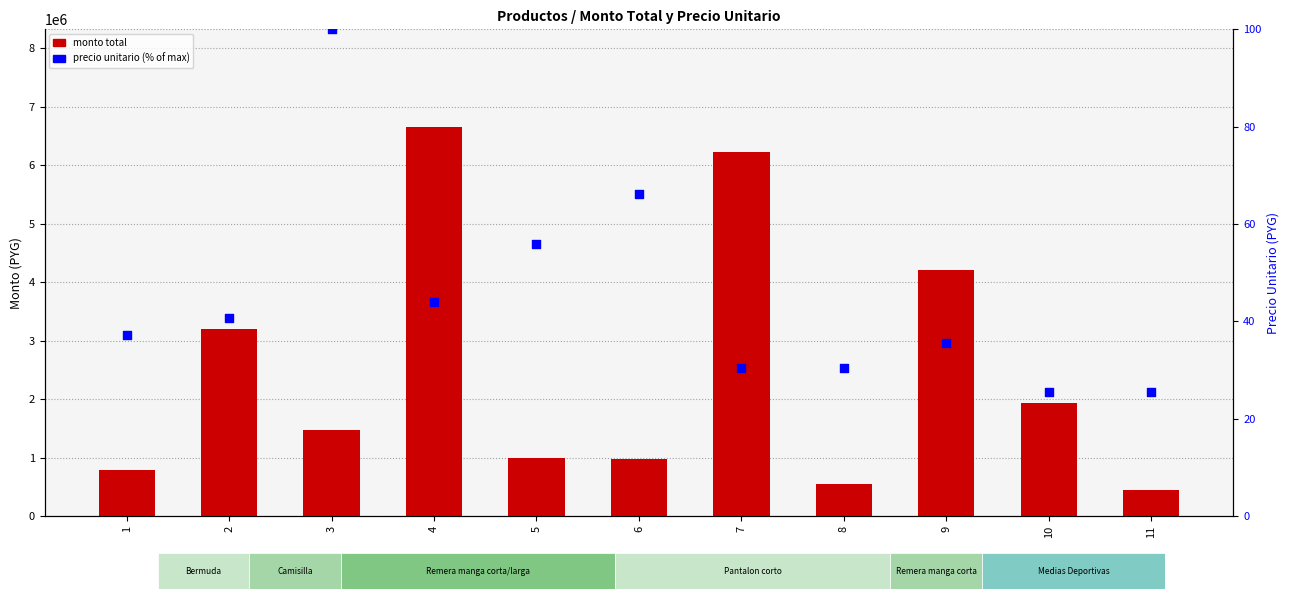

Which series has the largest Y range (max minus min)?

monto total